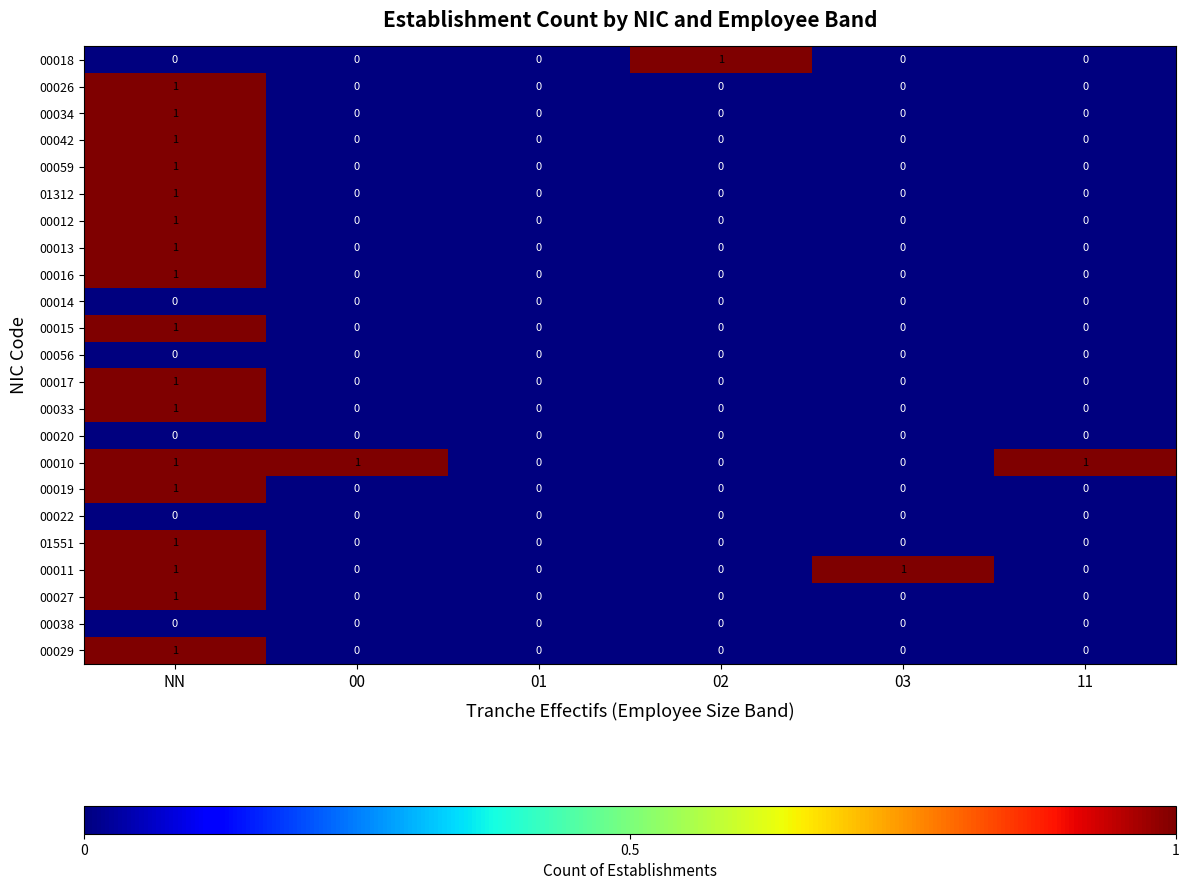

At which category is the sum across all series the highest?

NN